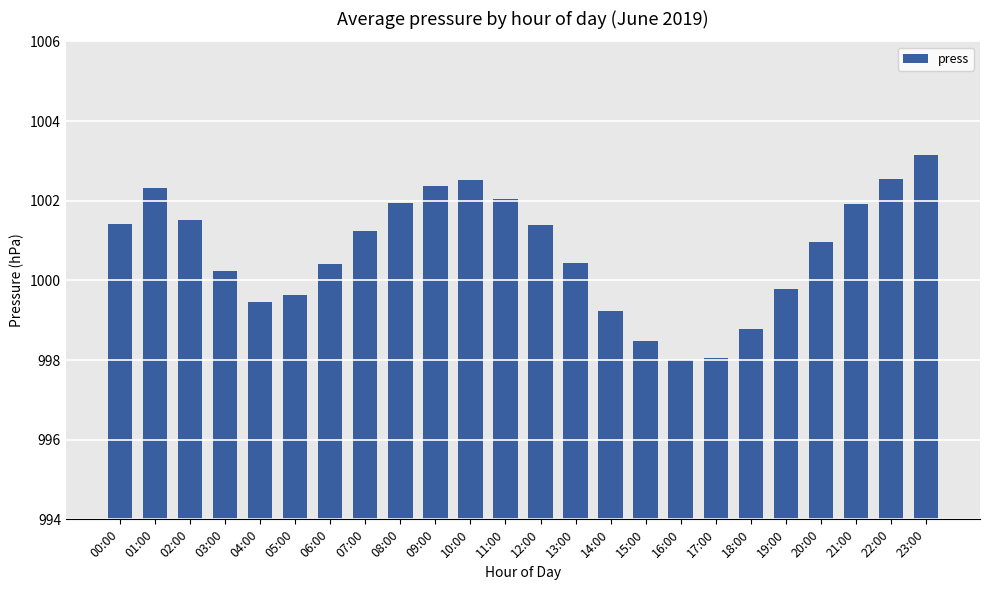

True or false: the data shows 1002.4 at 09:00.

True